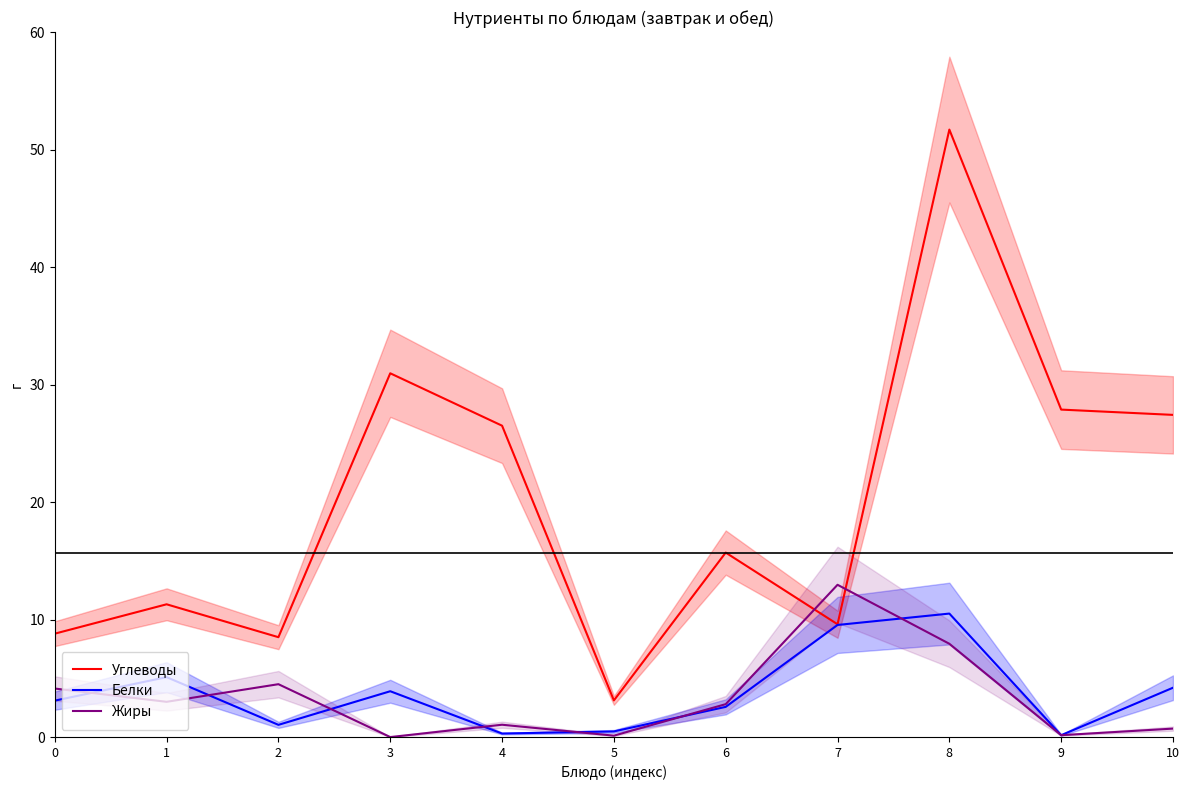

At which category does Белки reach its first local peak?

1